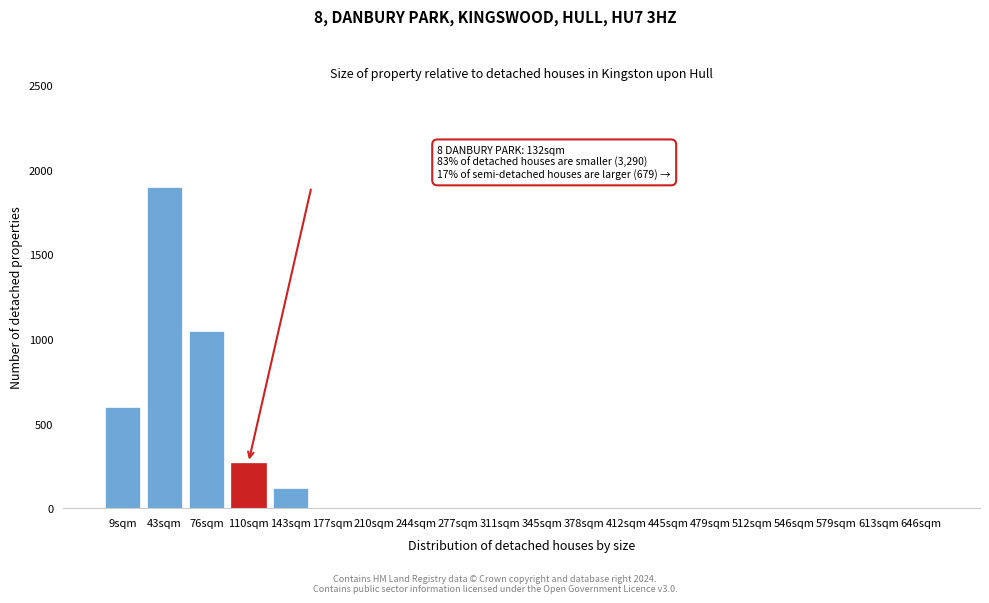

Reading left to right, list all the values displayed in this chart.

9sqm=600	43sqm=1900	76sqm=1050	110sqm=270	143sqm=120	177sqm=0	210sqm=0	244sqm=0	277sqm=0	311sqm=0	345sqm=0	378sqm=0	412sqm=0	445sqm=0	479sqm=0	512sqm=0	546sqm=0	579sqm=0	613sqm=0	646sqm=0